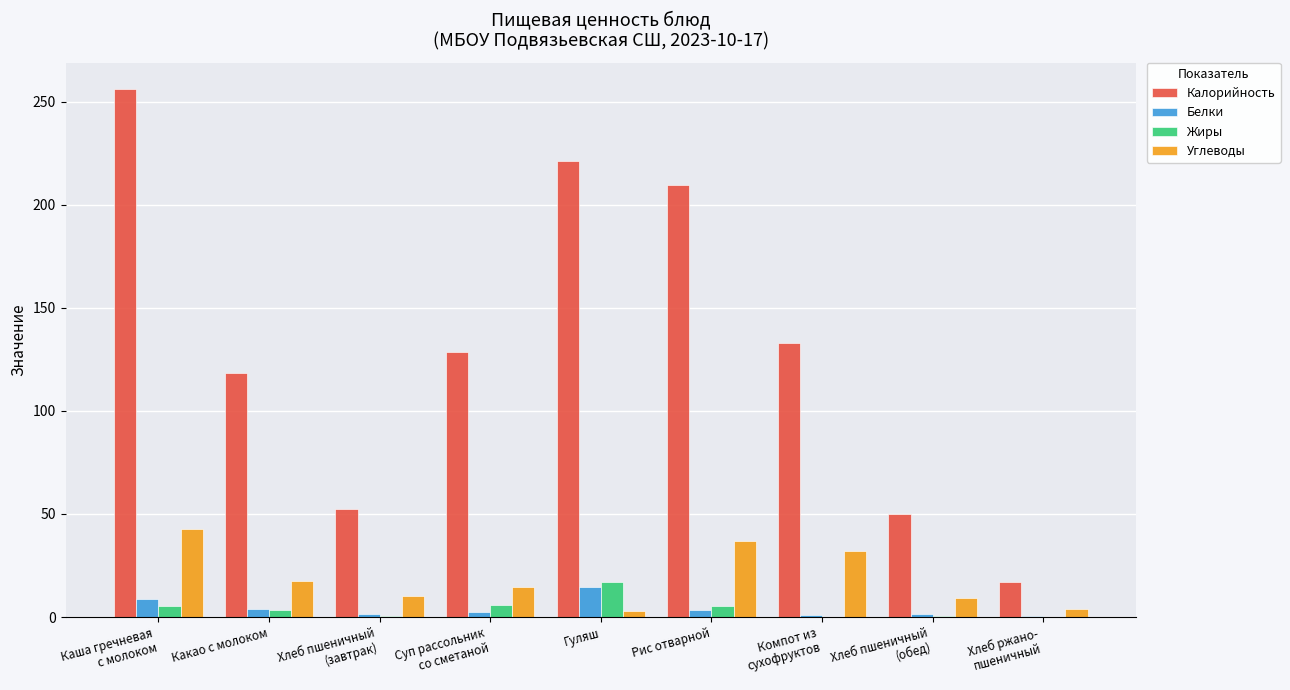

Between Гуляш and Хлеб пшеничный
(обед), which series saw the biggest shift?

Калорийность